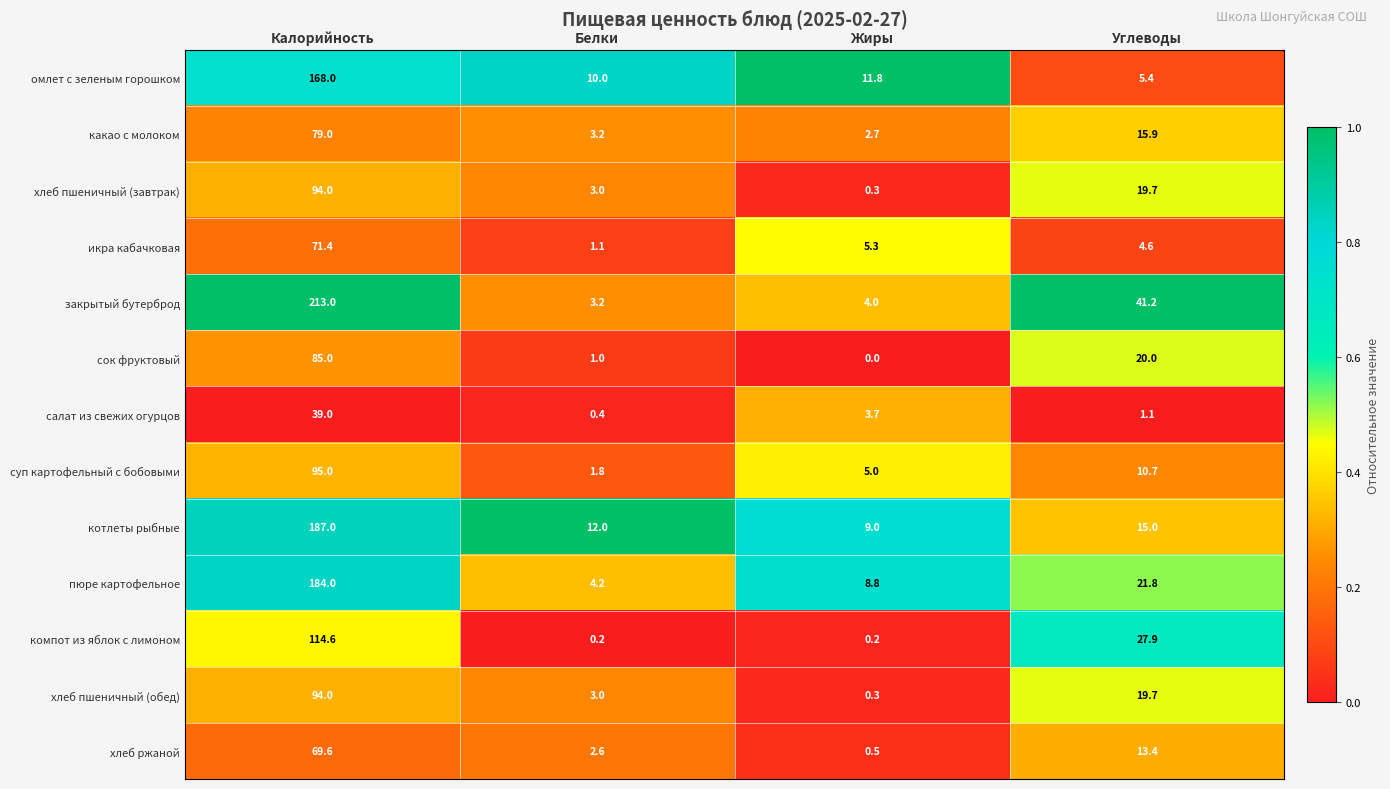

Rank the categories by икра кабачковая value from lowest to highest.

Белки, Углеводы, Жиры, Калорийность